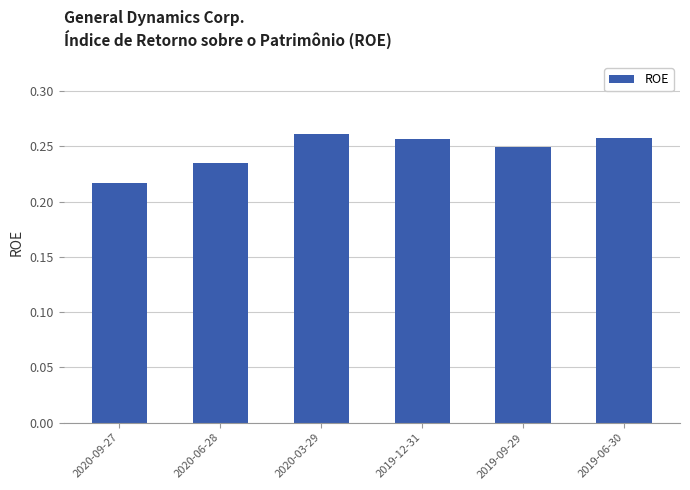

Is it true that the value at 2019-12-31 is 0.5?

False